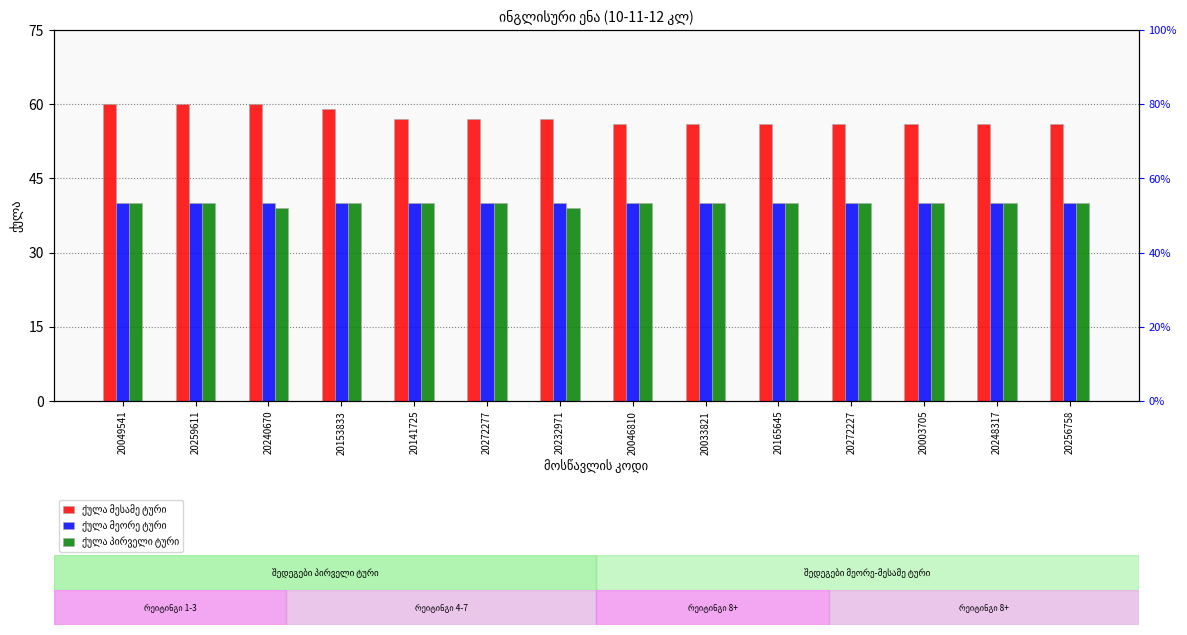

How many categories are shown in the chart?

14